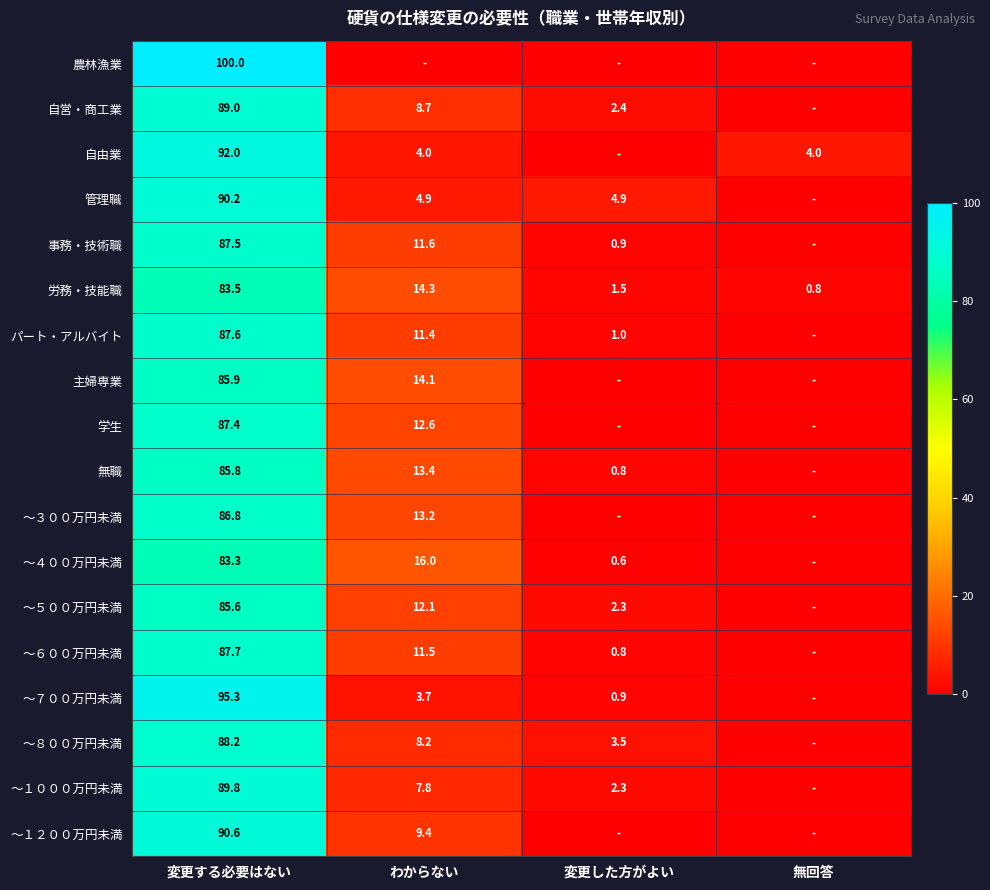

At 変更する必要はない, list the series in order from smallest to largest.

～４００万円未満, 労務・技能職, ～５００万円未満, 無職, 主婦専業, ～３００万円未満, 学生, 事務・技術職, パート・アルバイト, ～６００万円未満, ～８００万円未満, 自営・商工業, ～１０００万円未満, 管理職, ～１２００万円未満, 自由業, ～７００万円未満, 農林漁業